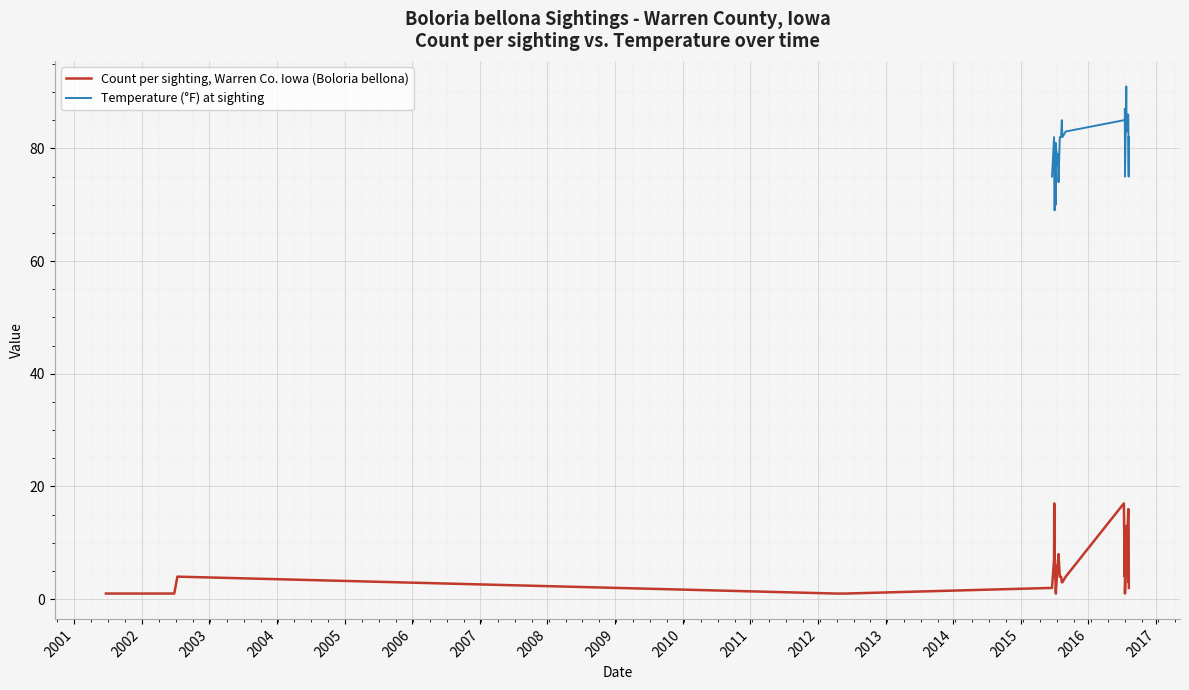

True or false: Count per sighting, Warren Co. Iowa (Boloria bellona) and Temperature (°F) at sighting cross at least once.

False